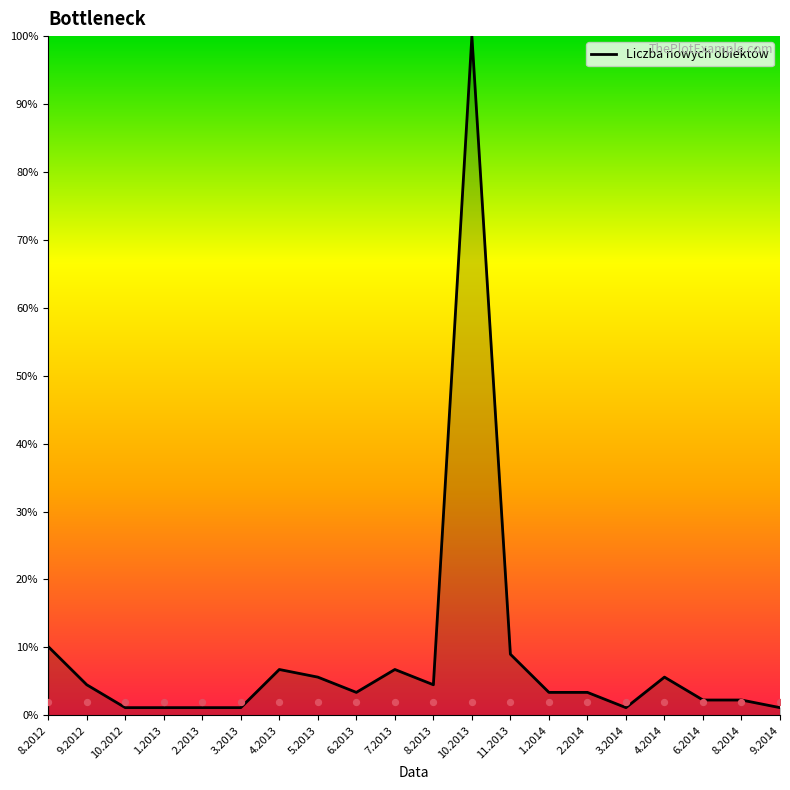

What is the change in value from 2.2014 to 8.2014?

-1.1